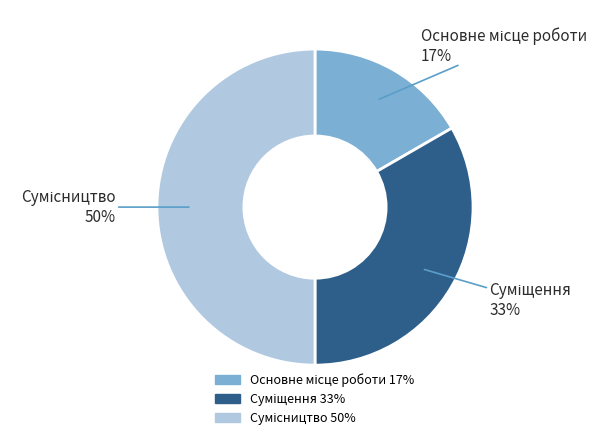

To the nearest percent, what is the difference between the largest and smallest slice percentages?

33%